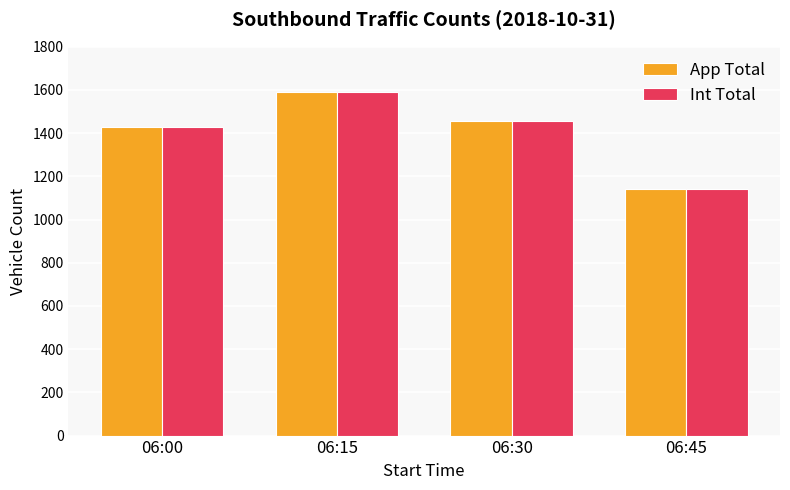

Is the value of Int Total at 06:15 greater than the value of App Total at 06:45?

Yes